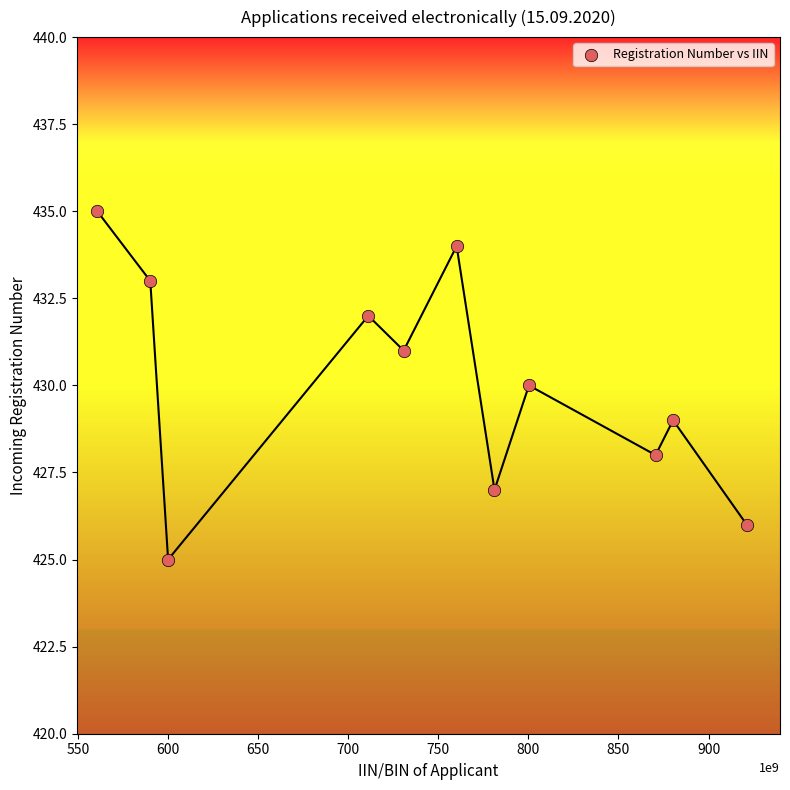

What is the range of Y values (max minus min)?

10